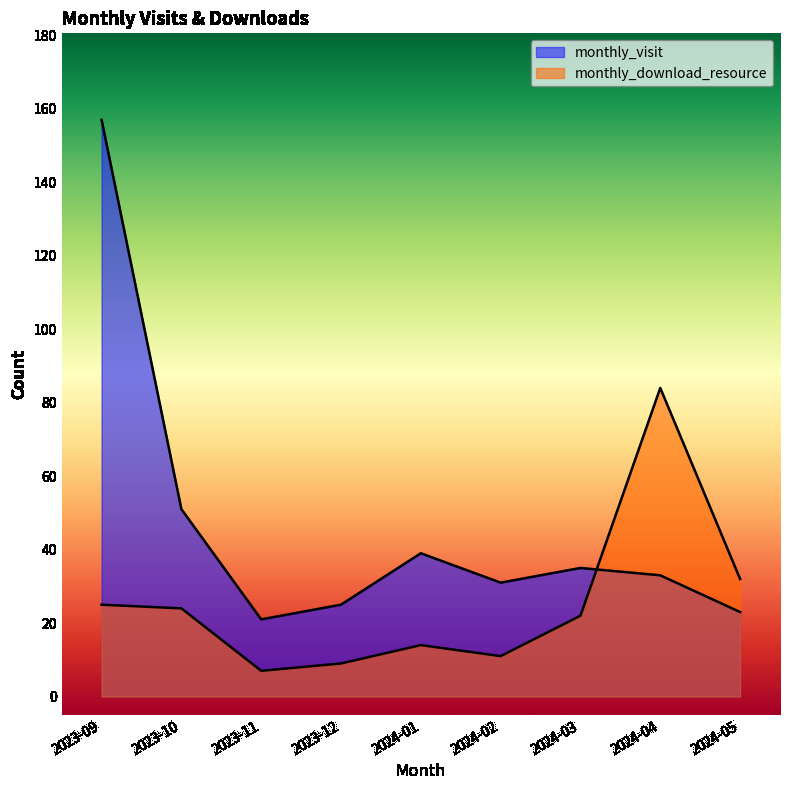

Reading left to right, extract all data points from this chart.

monthly_visit: 157	51	21	25	39	31	35	33	23
monthly_download_resource: 25	24	7	9	14	11	22	84	32